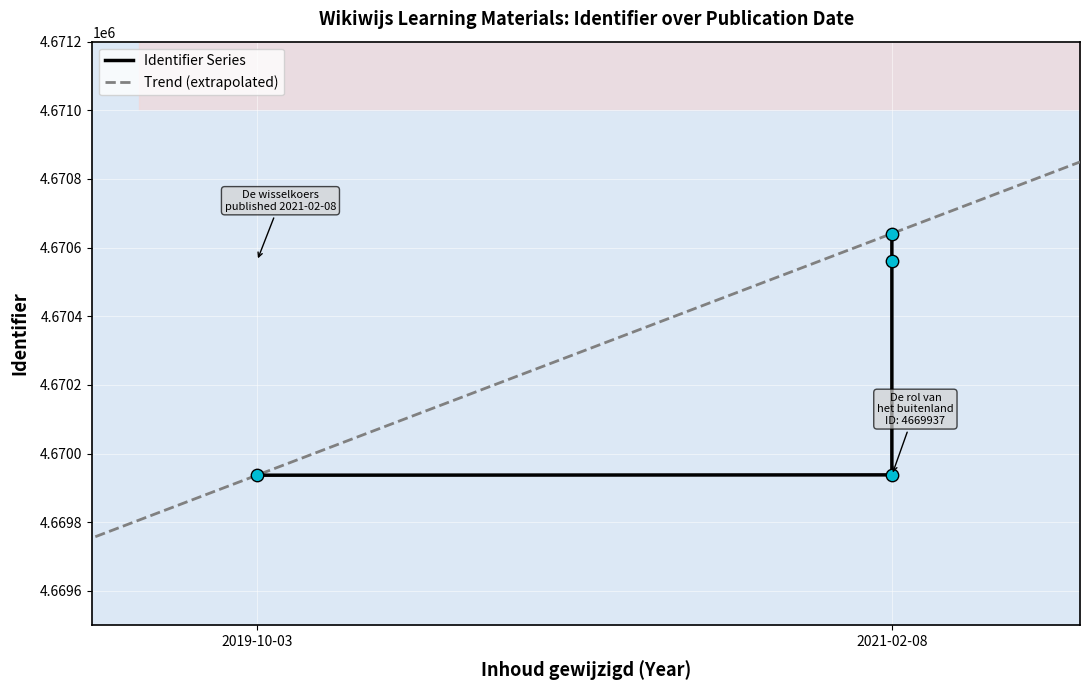

What is the ratio of the value at 2021-02-08 (Import en export) to the value at 2021-02-08 (De rol van het buitenland)?

1.0